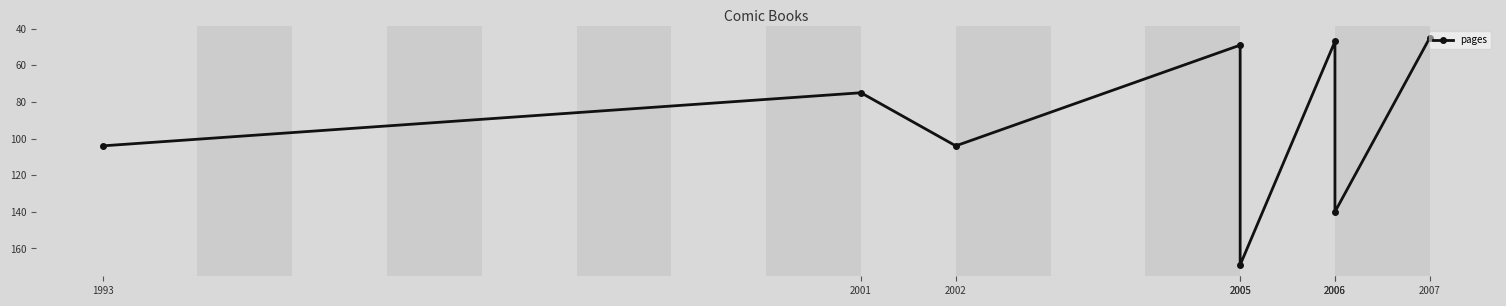

The value at 2006 is 140. True or false?

True